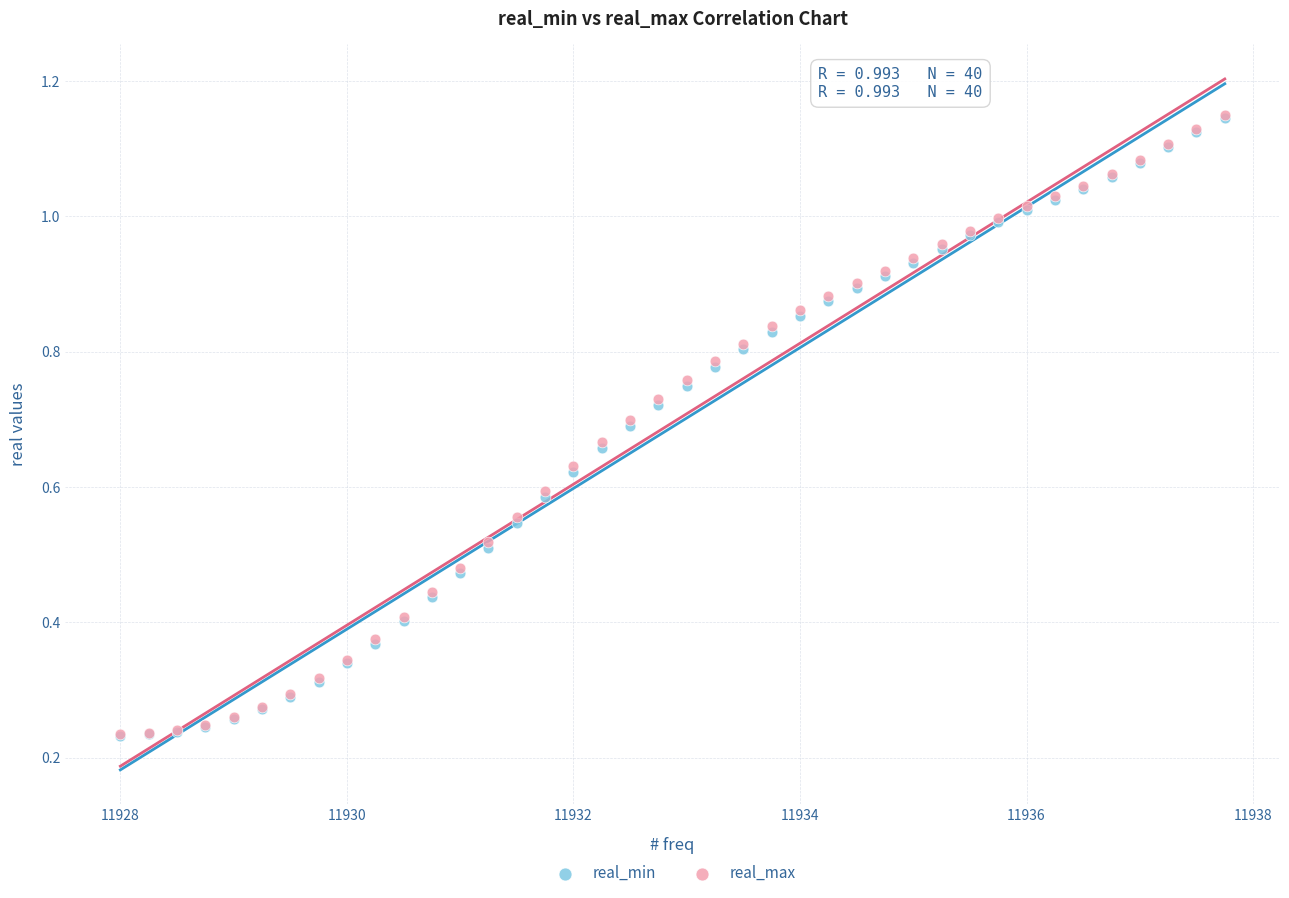

Which series has the widest spread of Y values?

real_max